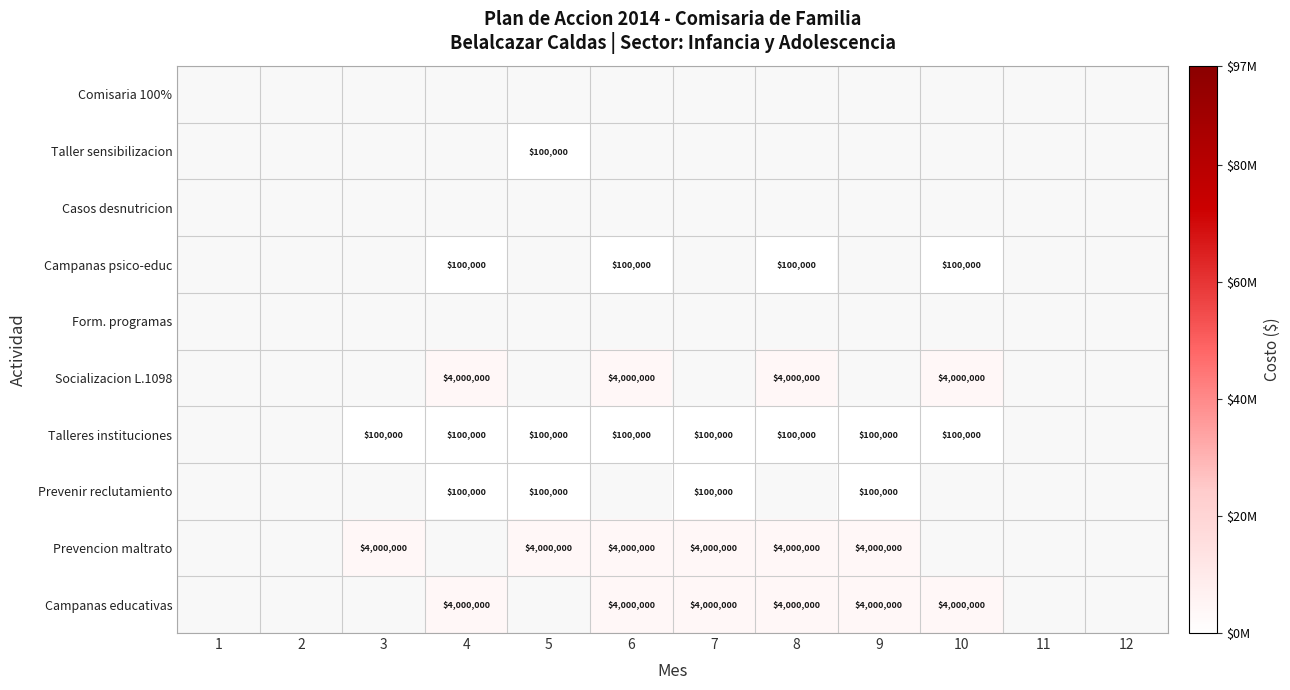

The Talleres instituciones series shows 179503 at 10. True or false?

False